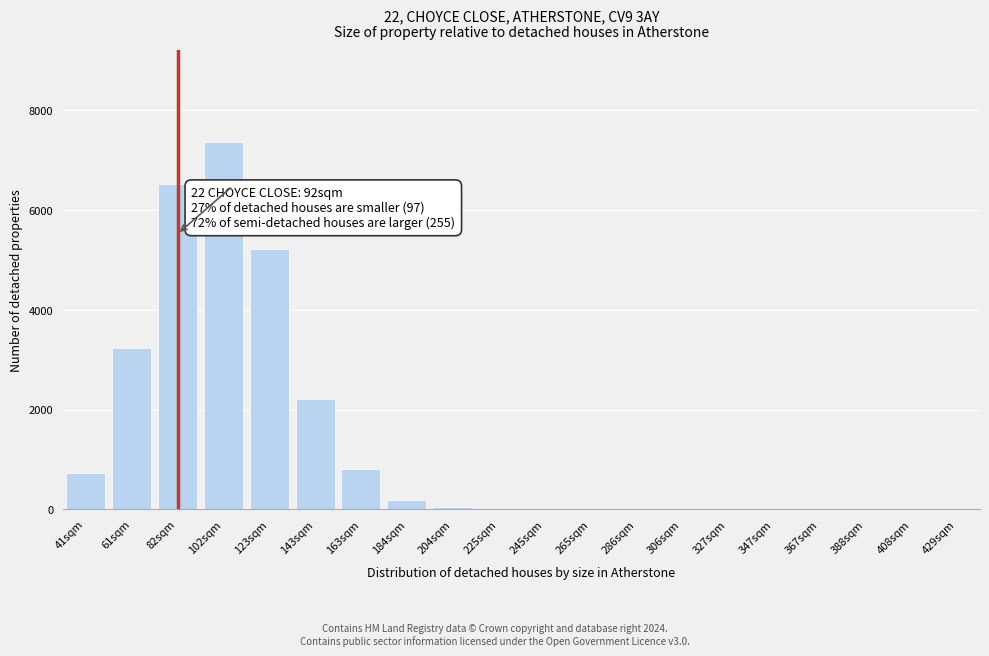

What is the sum of all values?

26331